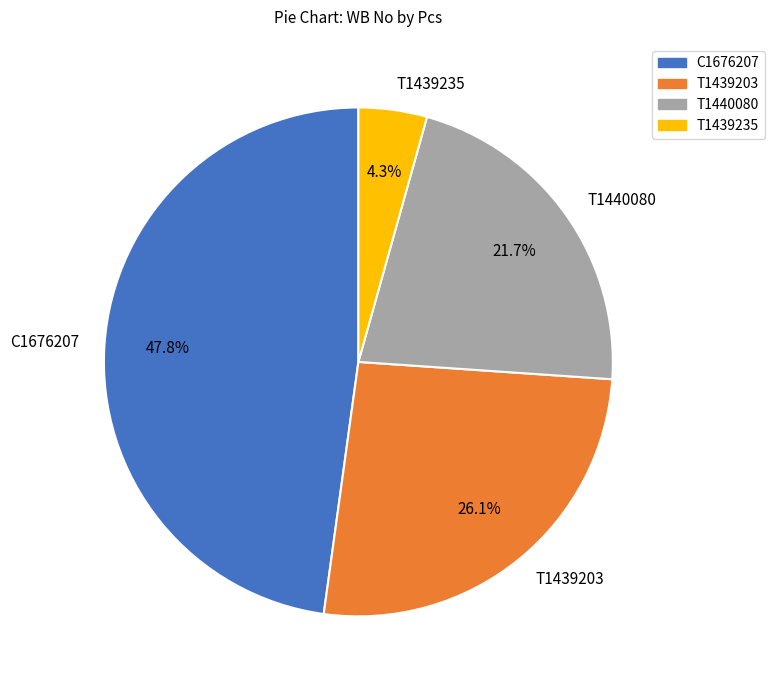

What is the total percentage of T1440080 and C1676207?

69.6%